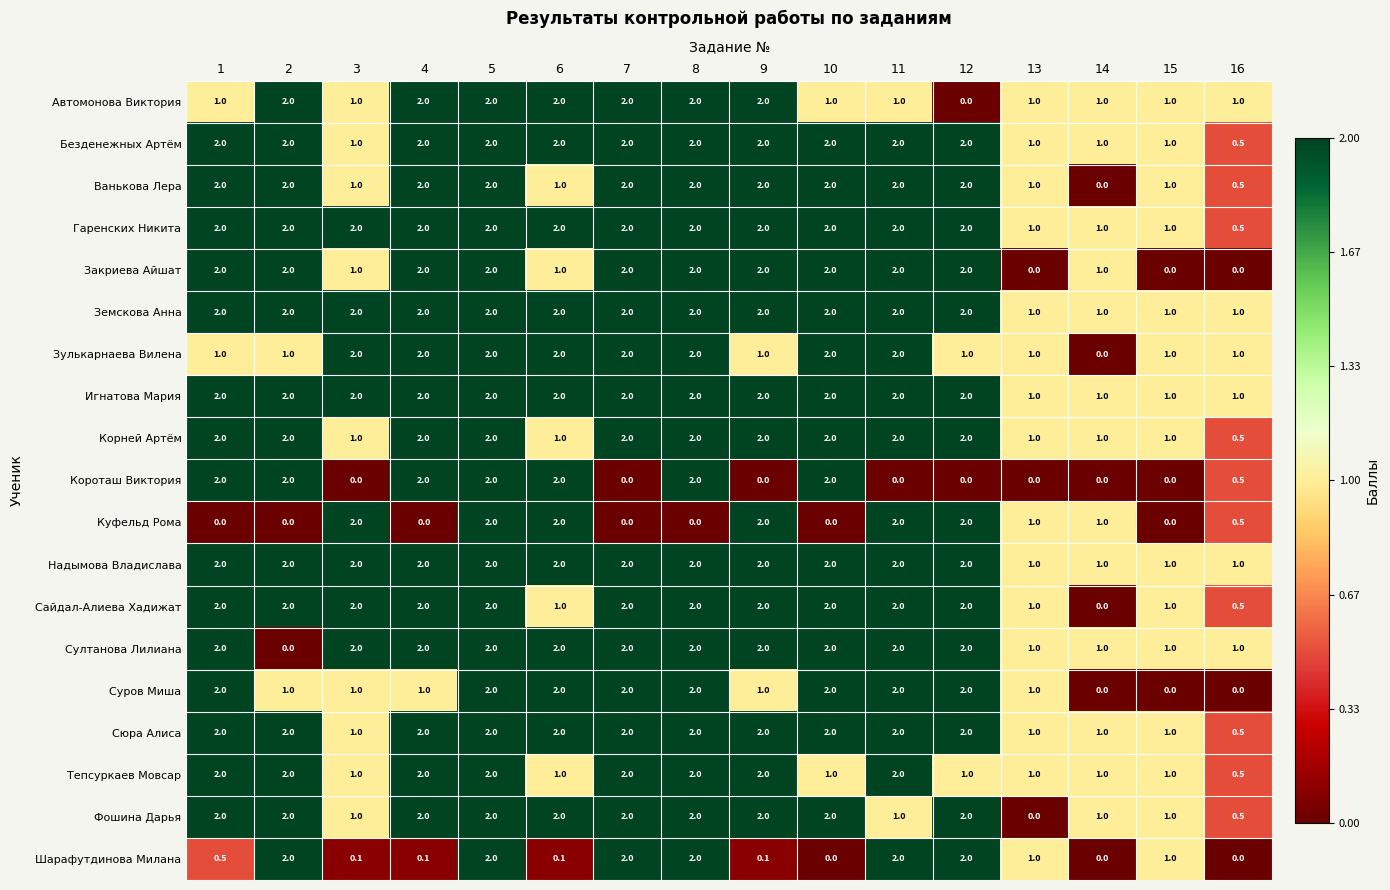

At which category is the sum across all series the highest?

5